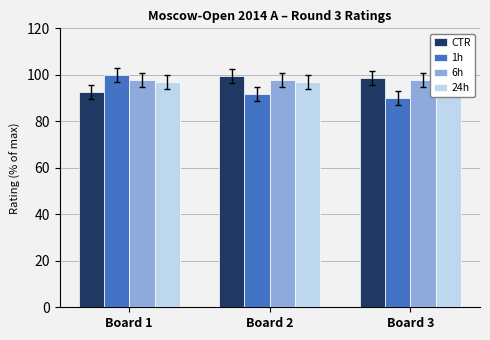

How many bars are there in each group?

4